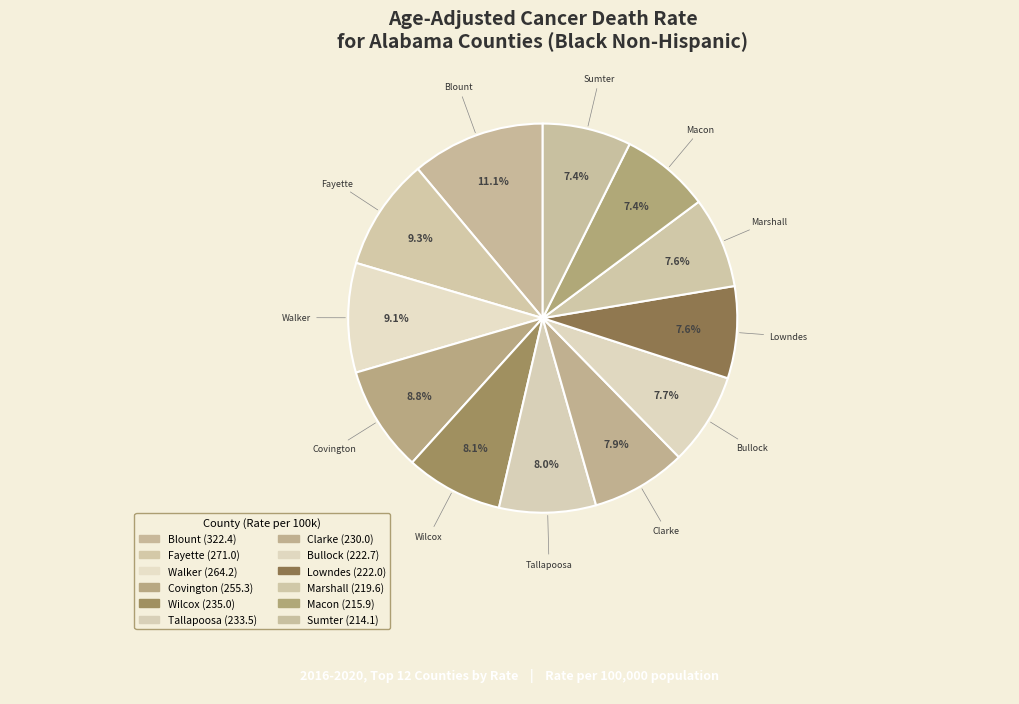

Is there a majority slice in this chart?

No